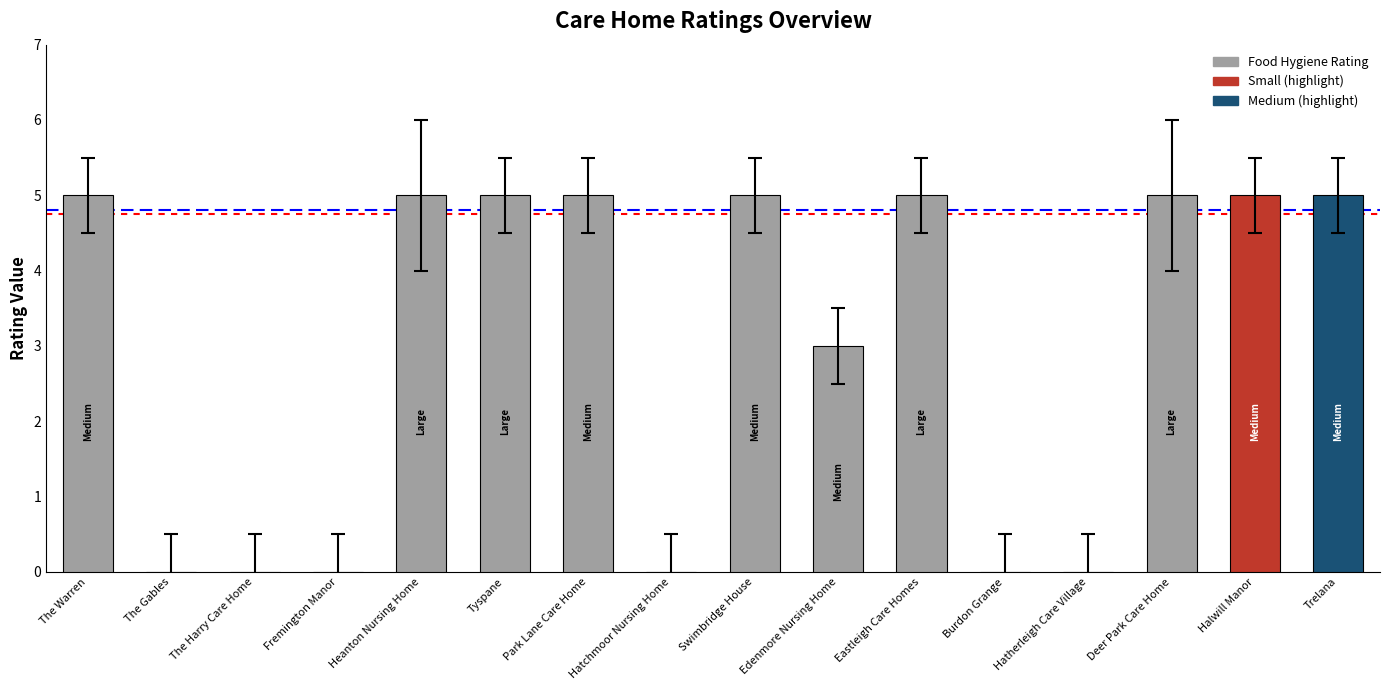

Are the bars horizontal?

No